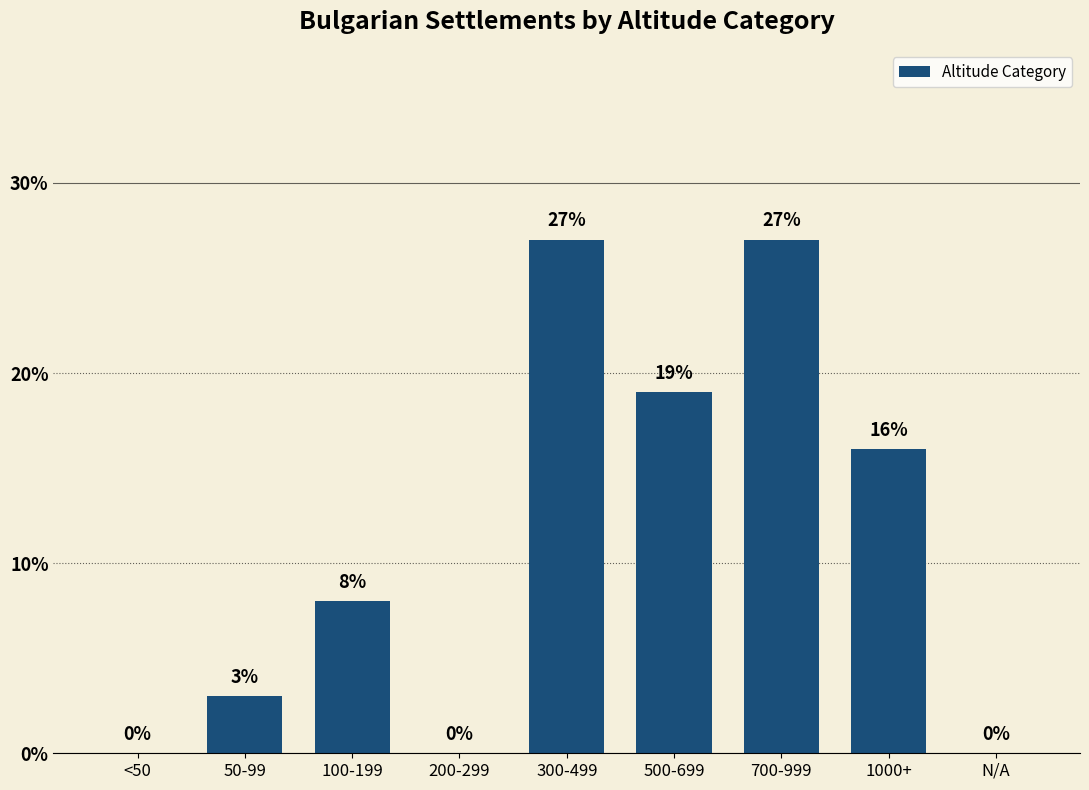

Which has a higher value, N/A or 1000+?

1000+